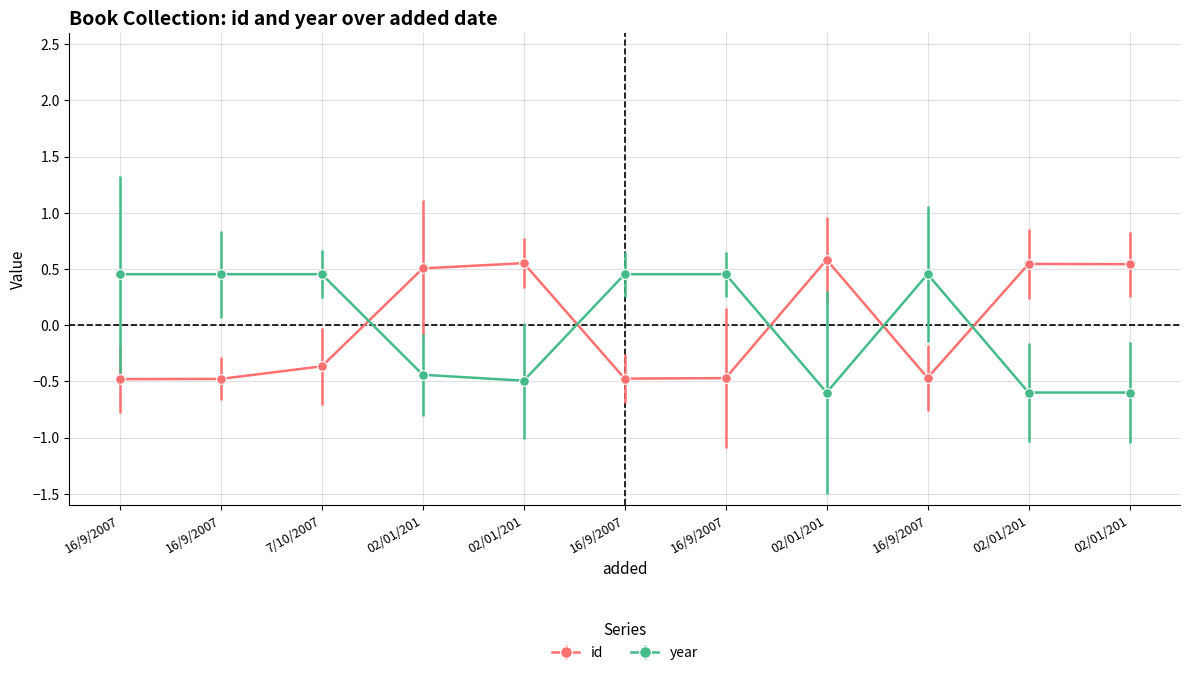

What is the smallest value displayed?

-0.6